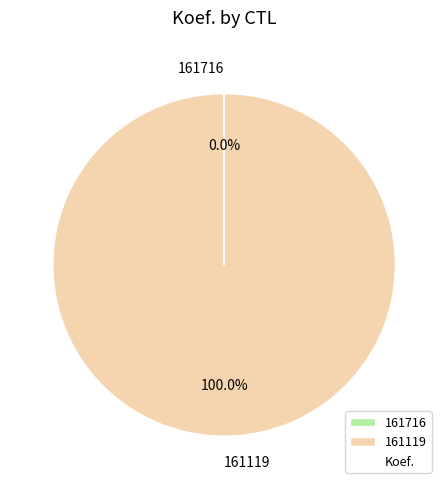

Which category has the biggest portion of the pie?

161119